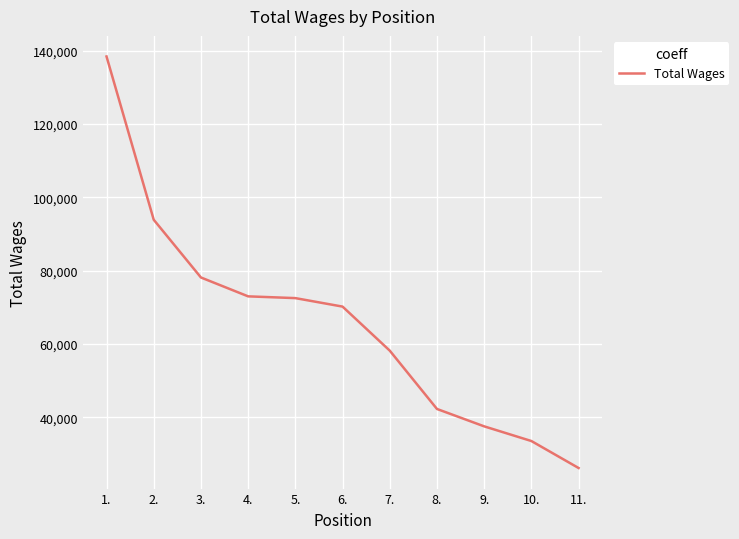

True or false: there are more than 2 points higher than both neighbors.

False